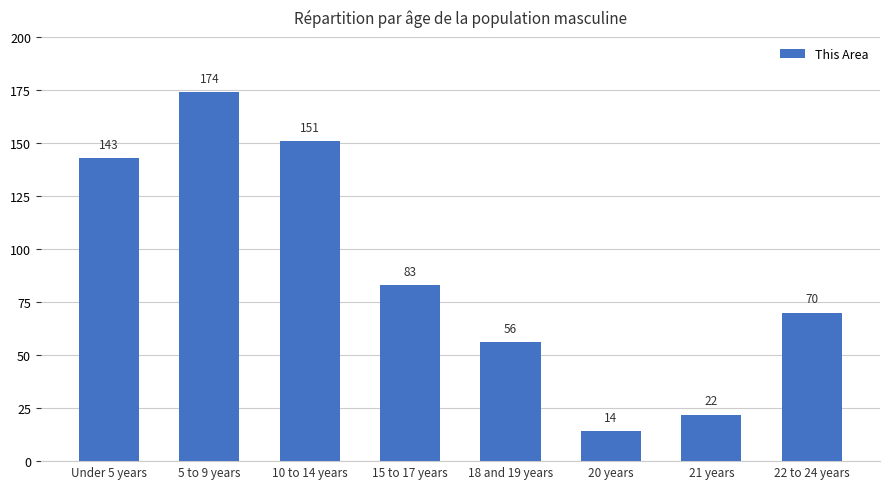

What is the difference between the second highest and second lowest values?

129